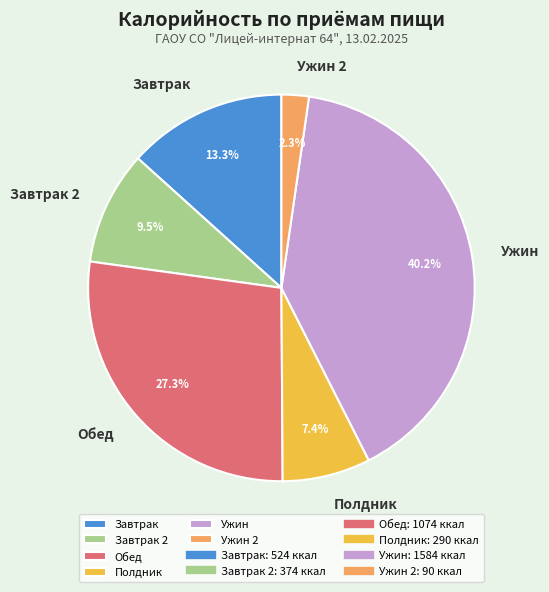

To the nearest percent, what portion does Завтрак represent?

13%